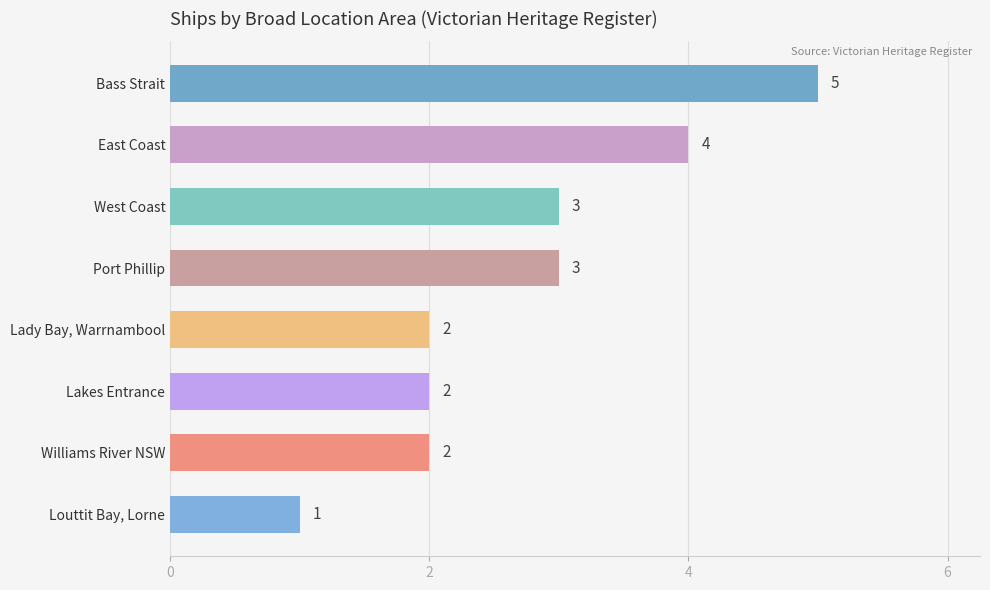

What is the change in value from Port Phillip to Lady Bay, Warrnambool?

-1